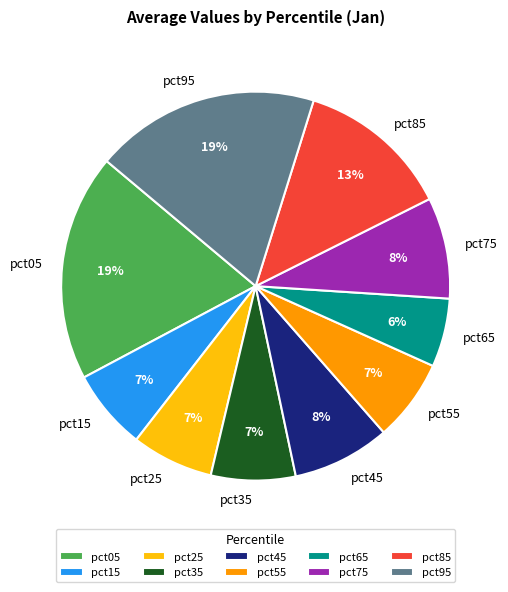

Count the number of slices in the pie.

10